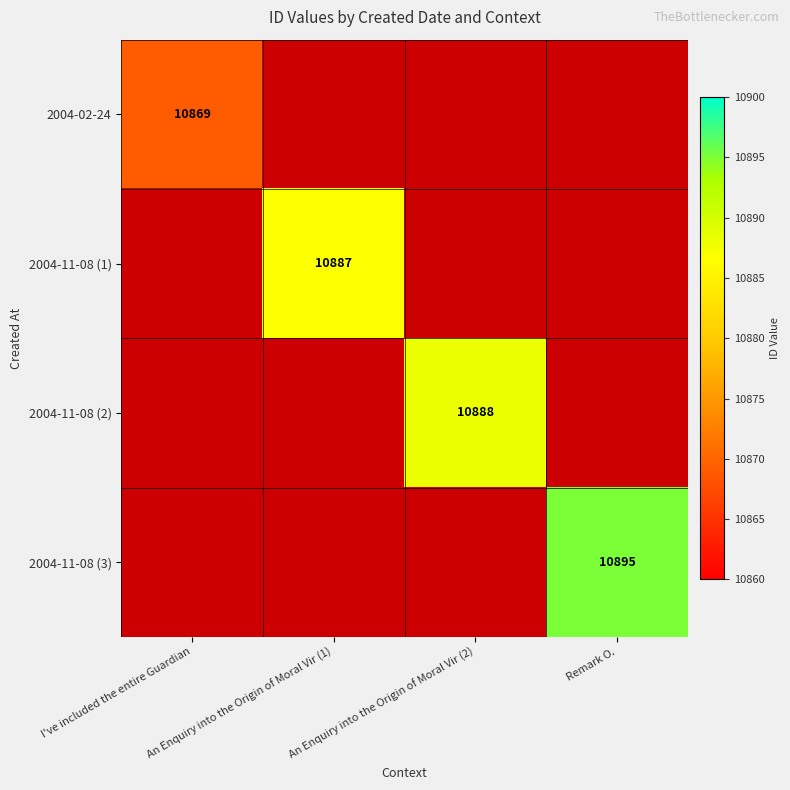

At which category does the chart reach its minimum across all series?

I've included the entire Guardian